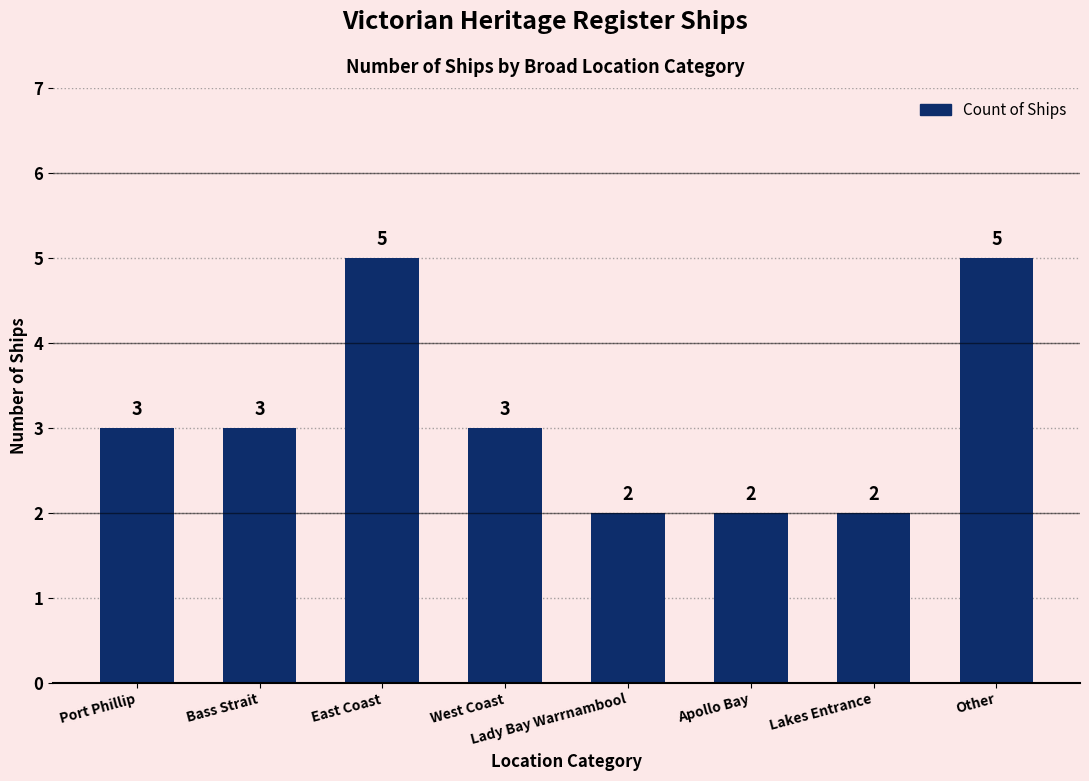

What is the difference between the second highest and minimum values?

3